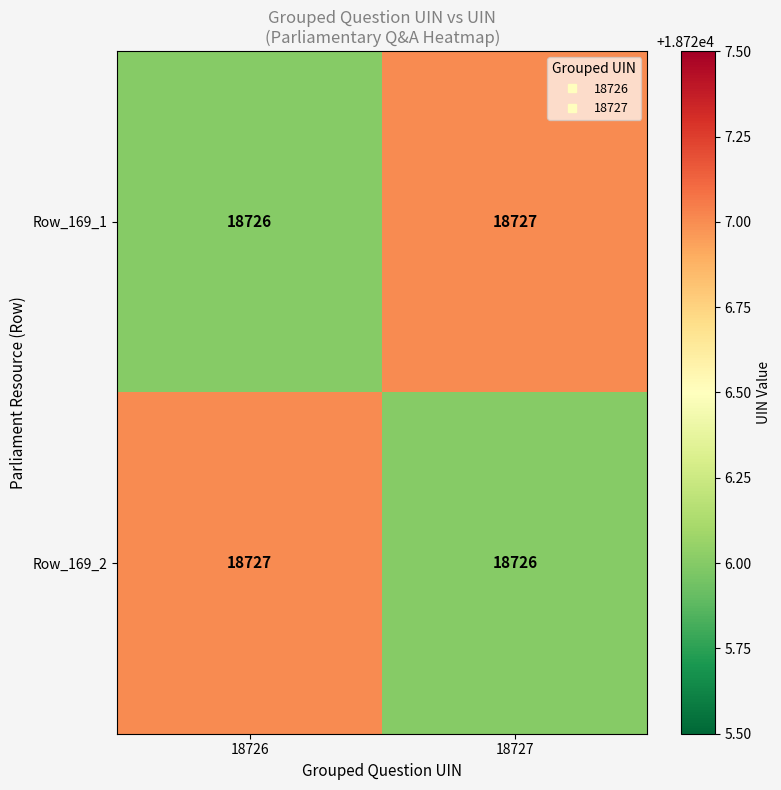

Which category has the lowest value in the Row_169_2 series?

18727